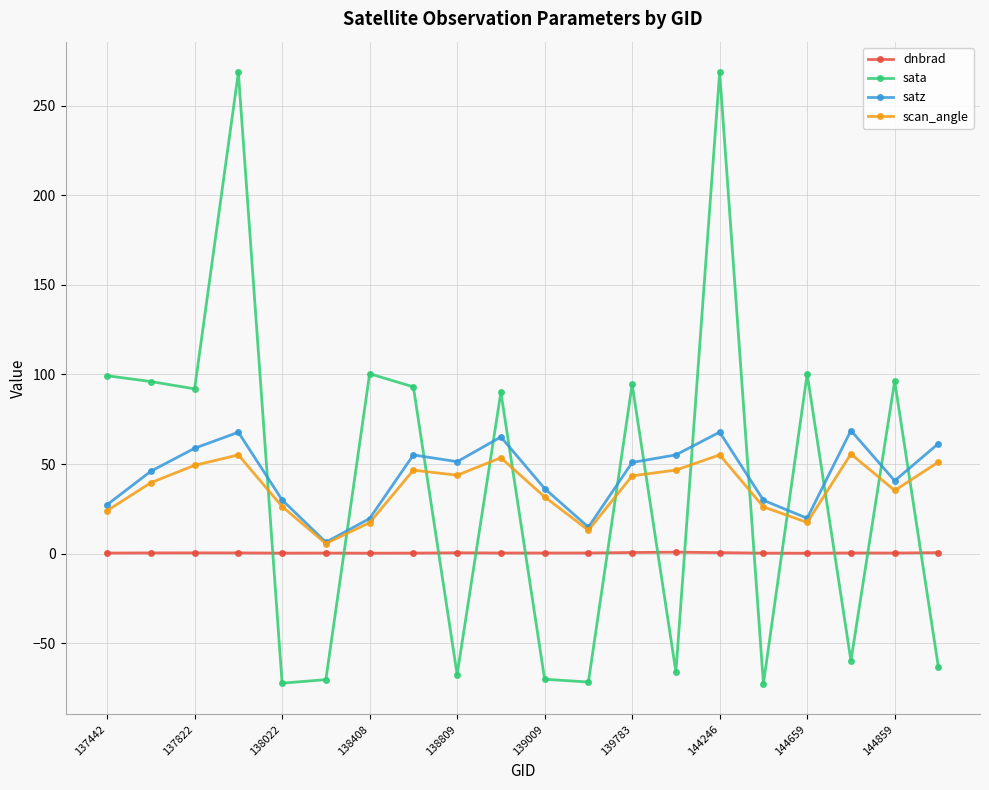

After their last crossing, which series has the higher values: sata or satz?

satz